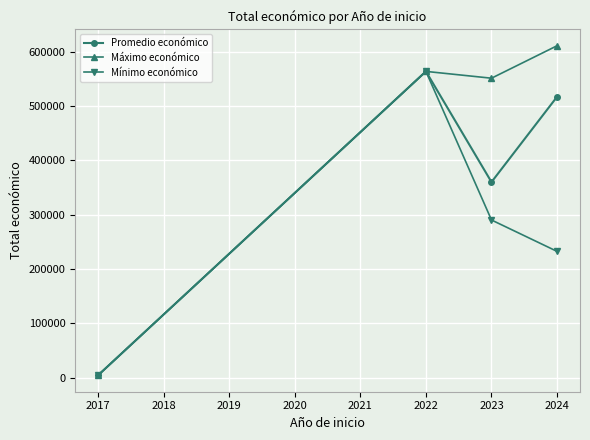

Which series has the largest range (max minus min)?

Máximo económico